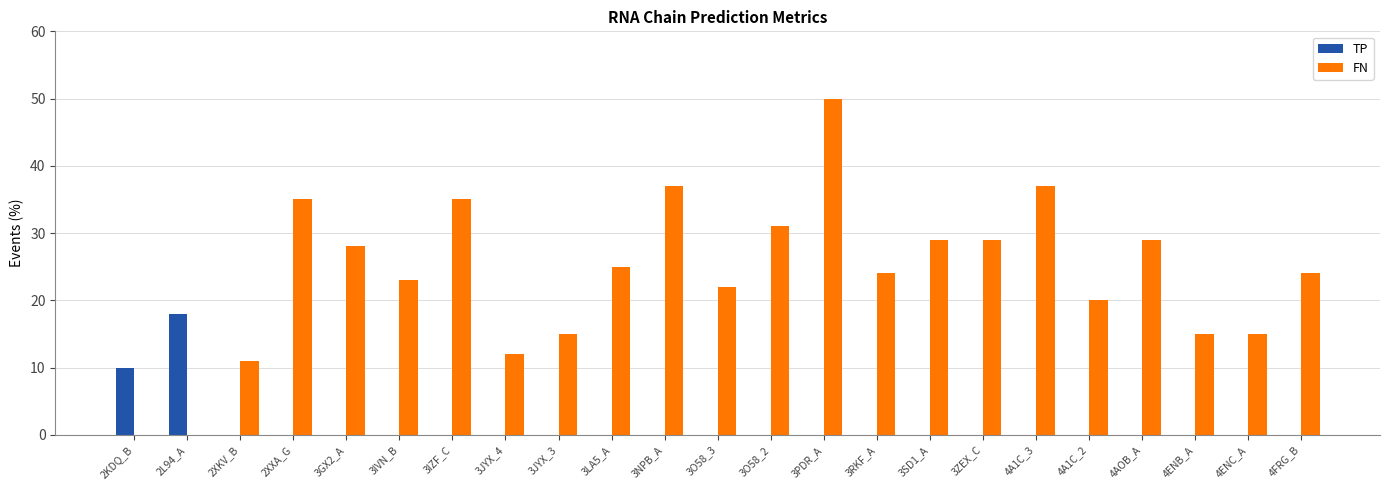

Reading right to left, list all the values displayed in this chart.

TP: 4FRG_B=0	4ENC_A=0	4ENB_A=0	4AOB_A=0	4A1C_2=0	4A1C_3=0	3ZEX_C=0	3SD1_A=0	3RKF_A=0	3PDR_A=0	3O58_2=0	3O58_3=0	3NPB_A=0	3LA5_A=0	3JYX_3=0	3JYX_4=0	3IZF_C=0	3IVN_B=0	3GX2_A=0	2XXA_G=0	2XKV_B=0	2L94_A=18	2KDQ_B=10
FN: 4FRG_B=24	4ENC_A=15	4ENB_A=15	4AOB_A=29	4A1C_2=20	4A1C_3=37	3ZEX_C=29	3SD1_A=29	3RKF_A=24	3PDR_A=50	3O58_2=31	3O58_3=22	3NPB_A=37	3LA5_A=25	3JYX_3=15	3JYX_4=12	3IZF_C=35	3IVN_B=23	3GX2_A=28	2XXA_G=35	2XKV_B=11	2L94_A=0	2KDQ_B=0